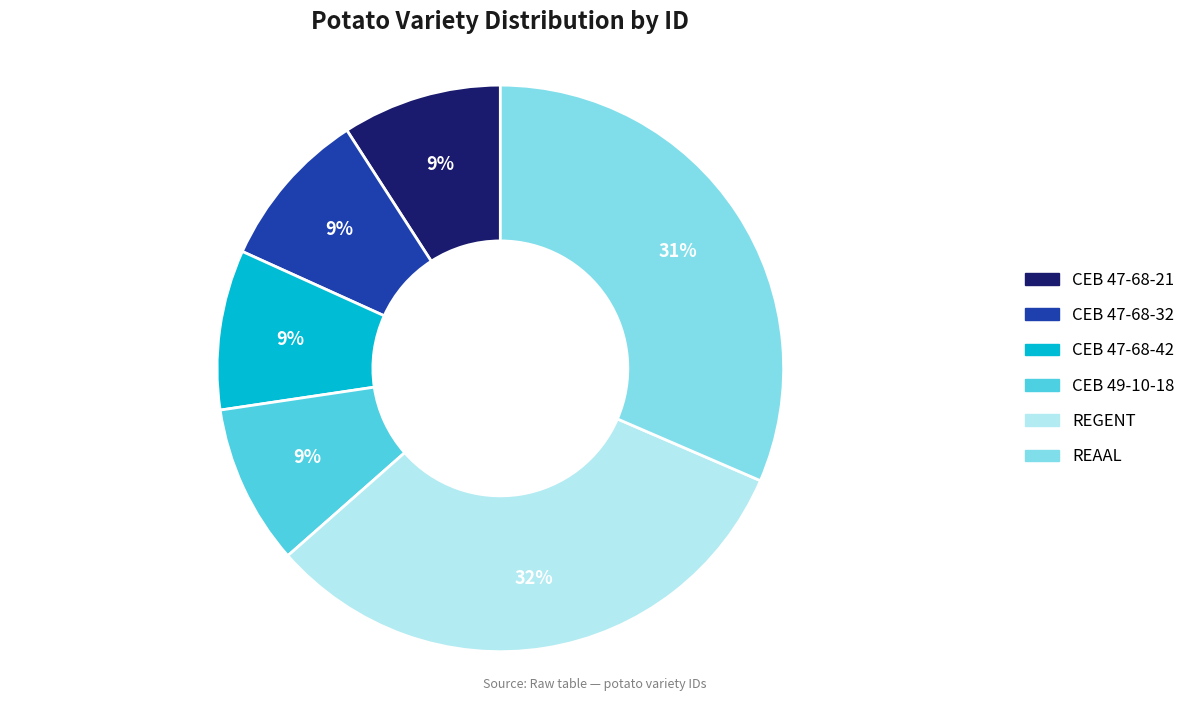

To the nearest percent, what is the average slice percentage?

17%